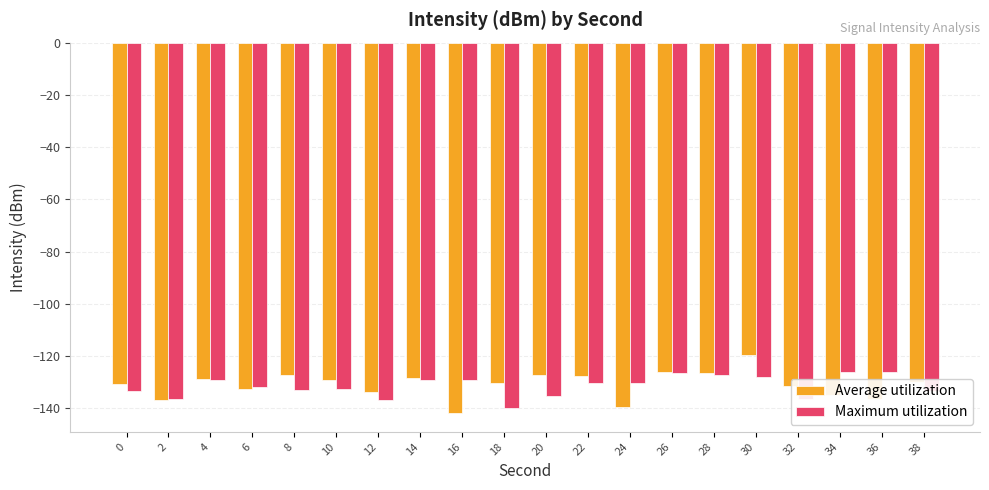

True or false: Maximum utilization has a value of -133.3 at 38.

True